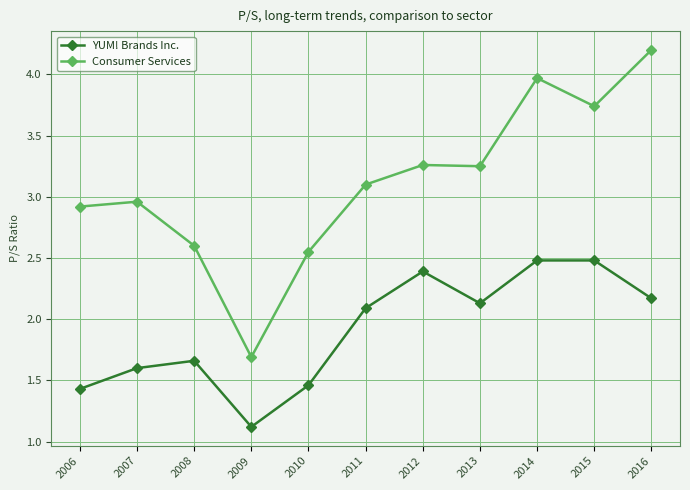

How many values in the YUM! Brands Inc. series are below 2?

5